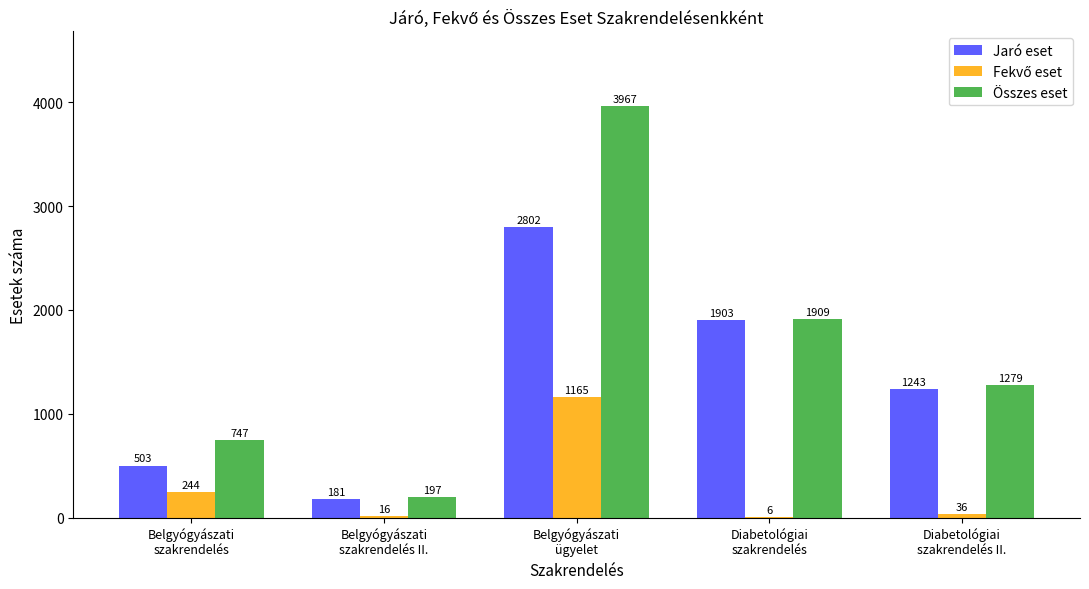

What is the difference between the Jaró eset values at Diabetológiai
szakrendelés II. and Belgyógyászati
szakrendelés?

740